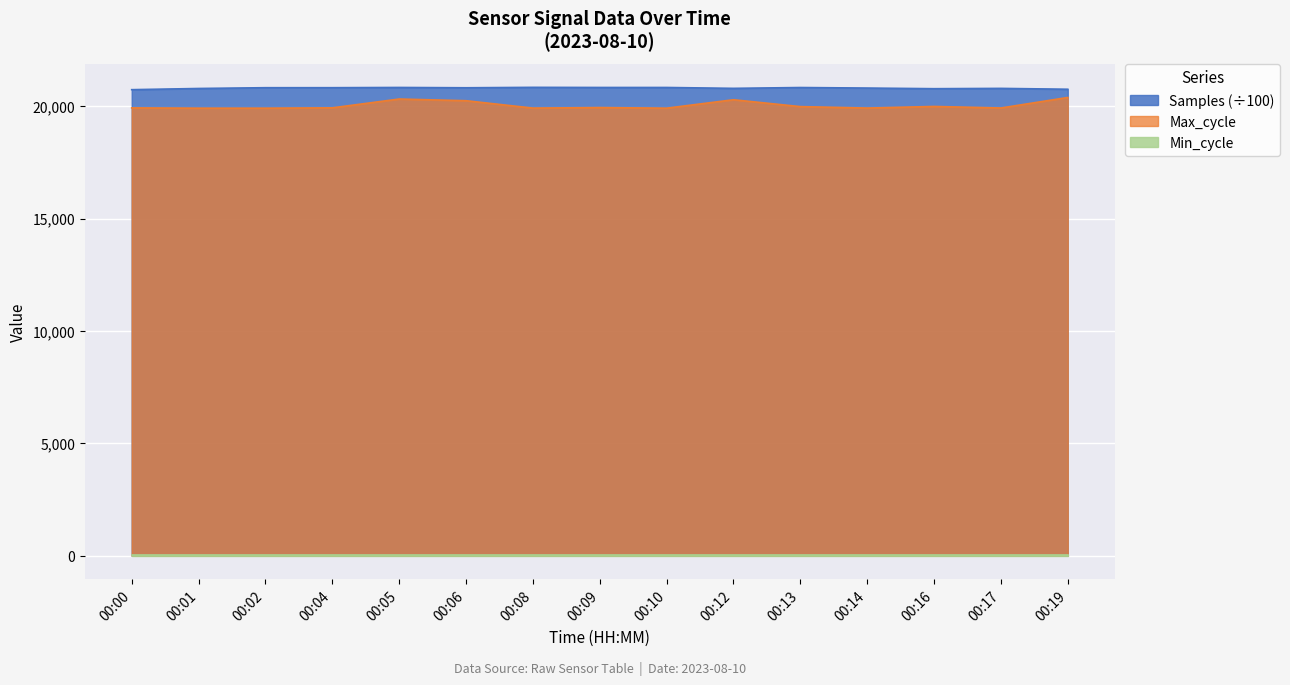

What is the maximum value shown in the chart?

20835.4